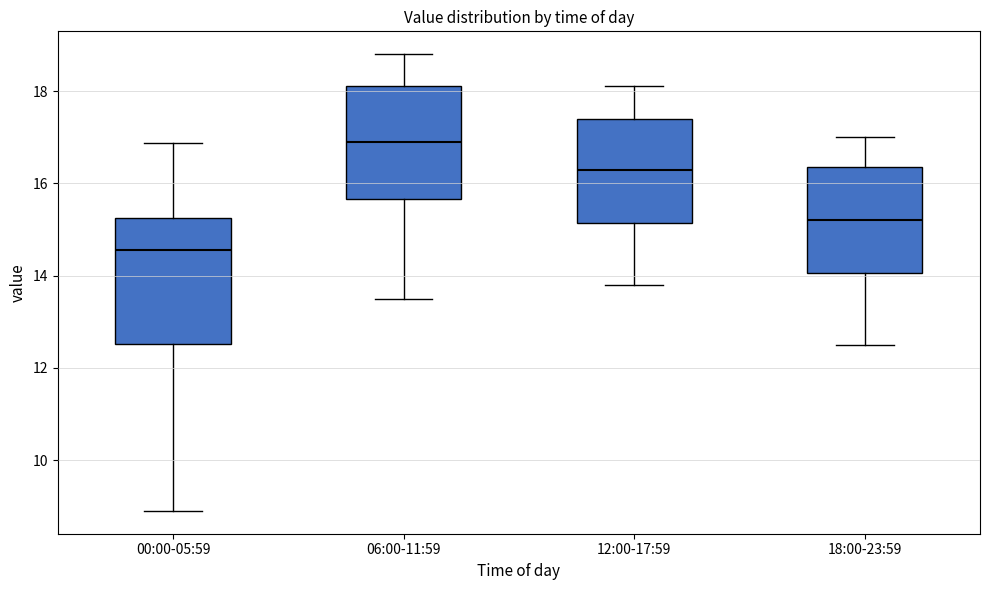

Reading left to right, transcribe this box plot: for each box, give where its median line is, the range the box spans, and where its two whiskers end, as read against the y-axis. The values are not printed on the chart, so give them approximately, as read against the axis.

00:00-05:59: median 14.6, box 12.6 to 15.2, whiskers 9.0 to 16.8
06:00-11:59: median 17.0, box 15.6 to 18.2, whiskers 13.6 to 18.8
12:00-17:59: median 16.4, box 15.2 to 17.4, whiskers 13.8 to 18.2
18:00-23:59: median 15.2, box 14.0 to 16.4, whiskers 12.6 to 17.0